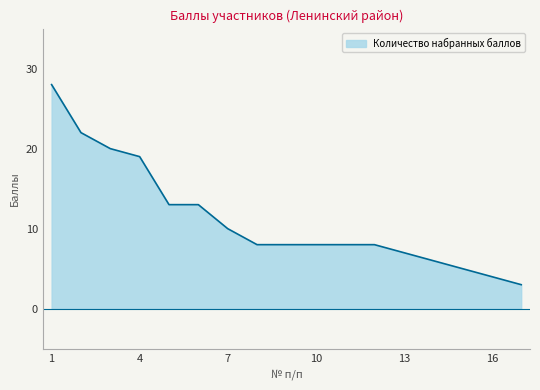

What is the minimum value shown in the chart?

3